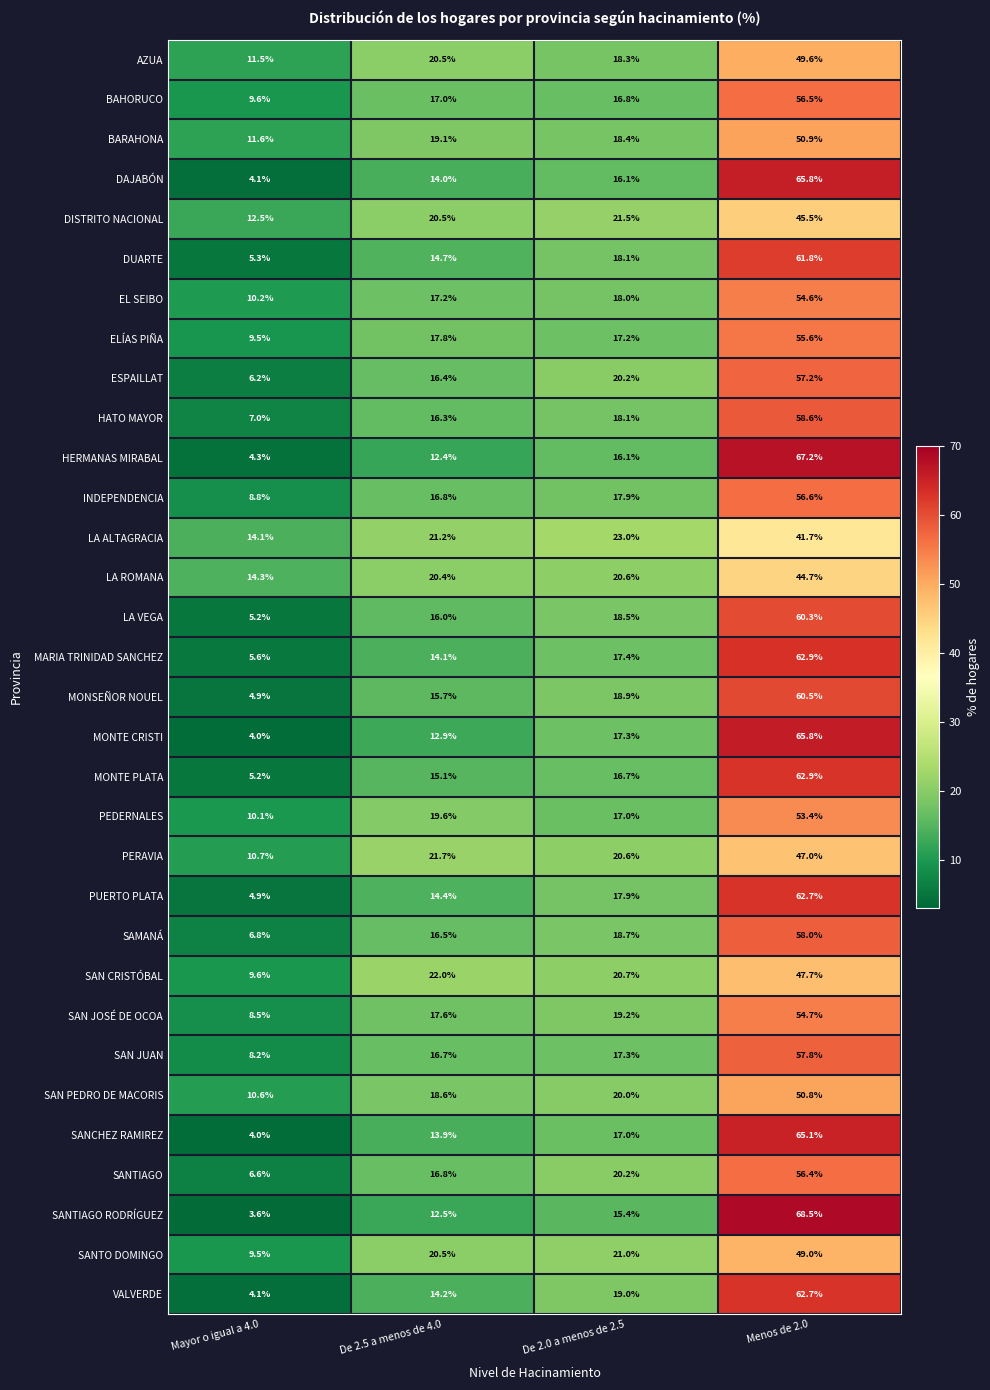

Where is DISTRITO NACIONAL nearest to the value 29?

De 2.0 a menos de 2.5